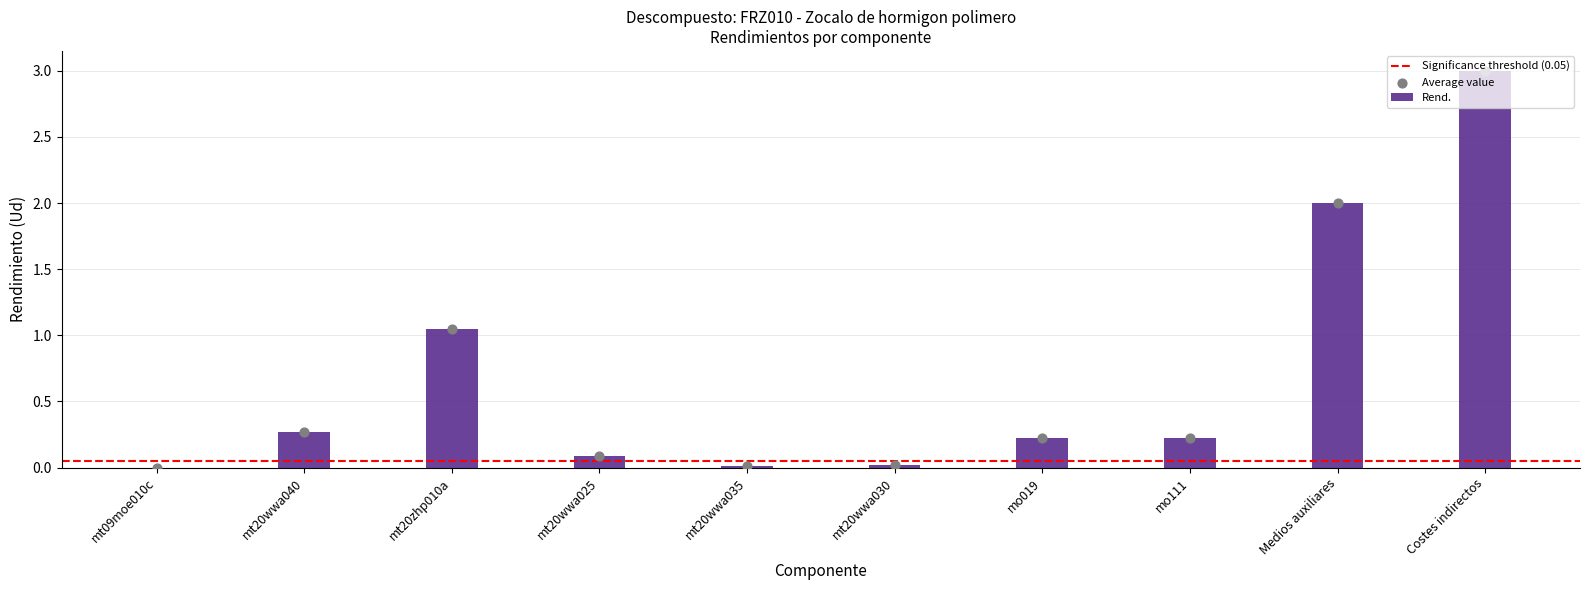

Between Medios auxiliares and mt20wwa025, which is larger?

Medios auxiliares